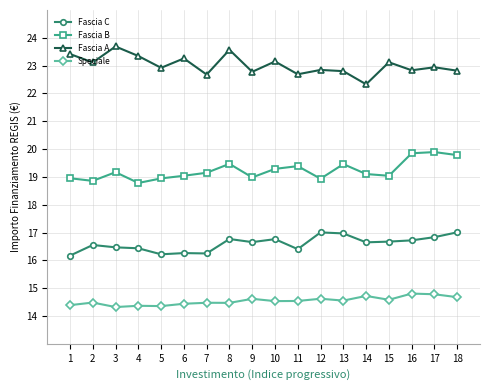

What is the highest value of the Fascia C series?

17.0